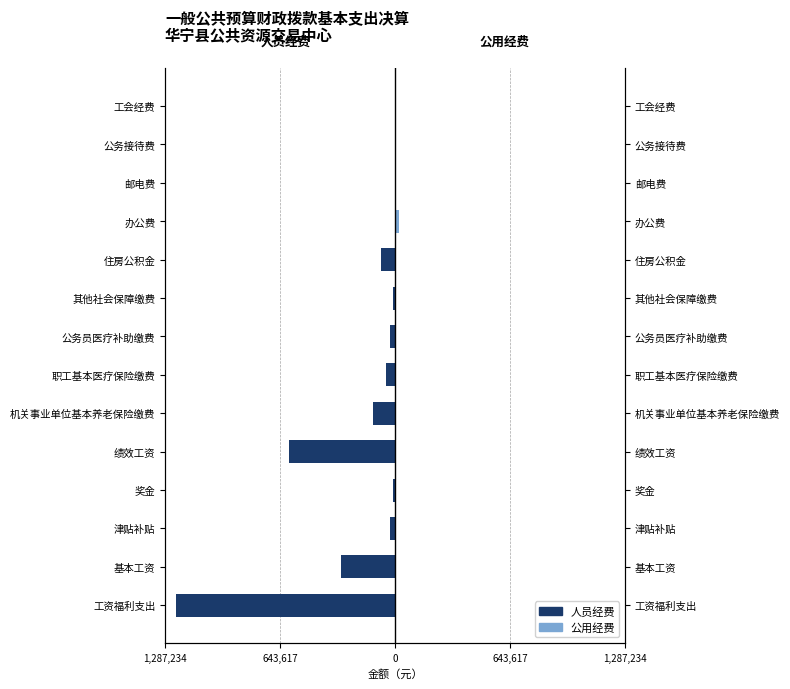

What is the average value of the 公用经费 series?

2408.3